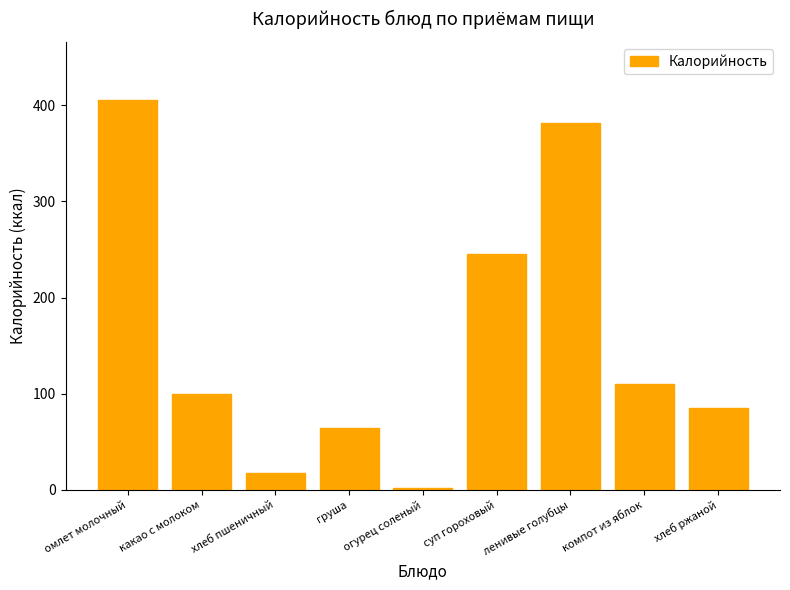

What is the difference between the second highest and minimum values?

379.0